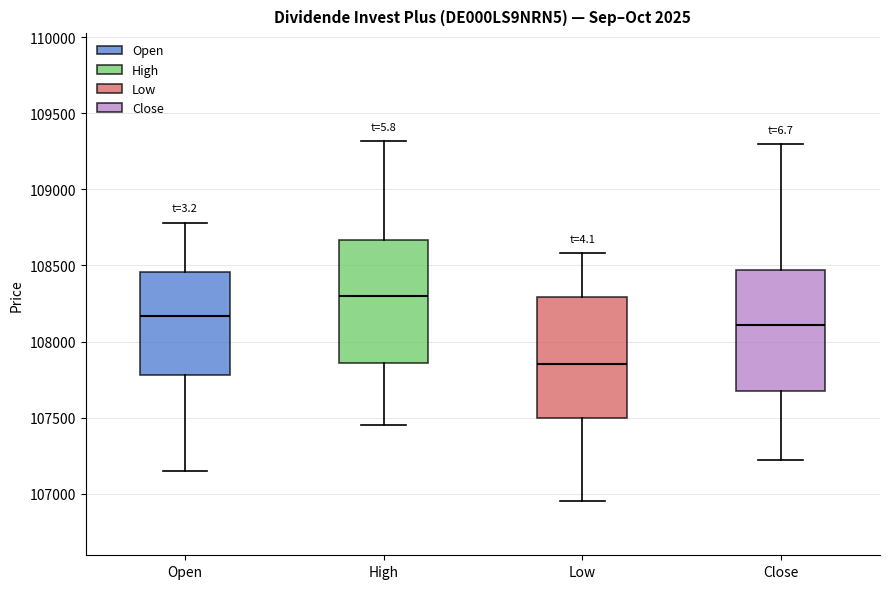

Which box has the lowest median line?

Low